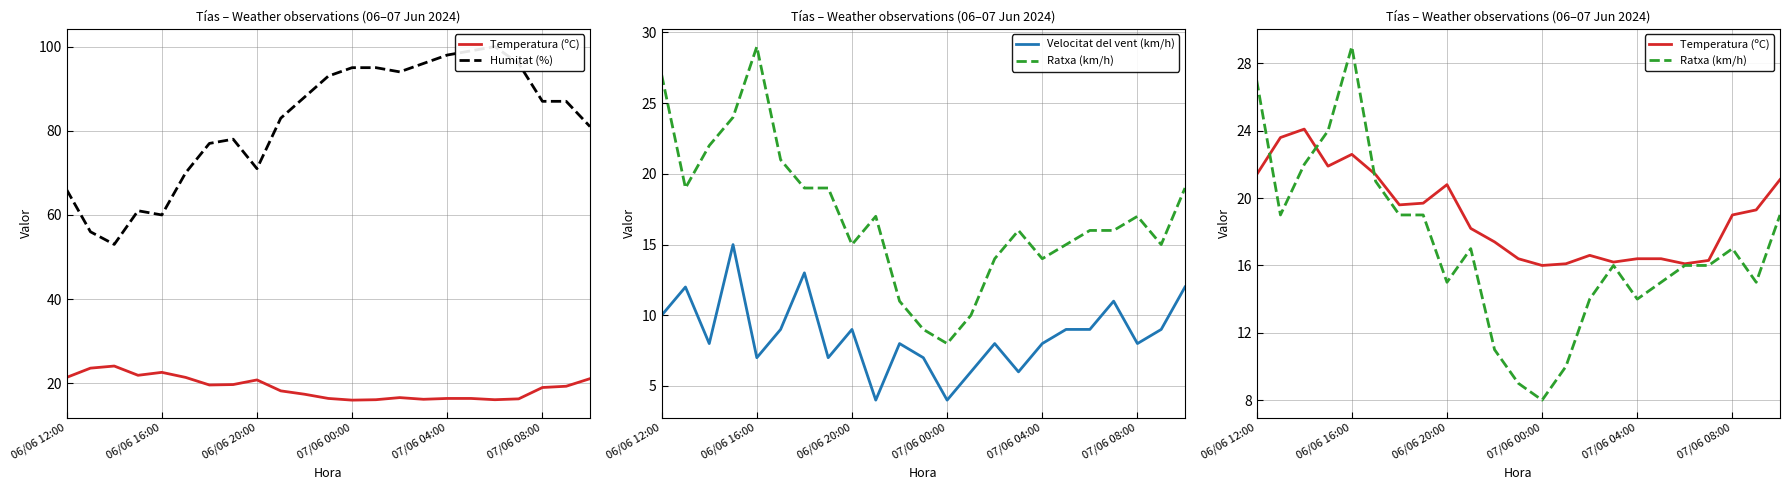

Reading left to right, extract all data points from this chart.

Temperatura (ºC): 21.4	23.6	24.1	21.9	22.6	21.4	19.6	19.7	20.8	18.2	17.4	16.4	16.0	16.1	16.6	16.2	16.4	16.4	16.1	16.3	19.0	19.3	21.1
Humitat (%): 66.0	56.0	53.0	61.0	60.0	70.0	77.0	78.0	71.0	83.0	88.0	93.0	95.0	95.0	94.0	96.0	98.0	99.0	100.0	96.0	87.0	87.0	81.0
Velocitat del vent (km/h): 10.0	12.0	8.0	15.0	7.0	9.0	13.0	7.0	9.0	4.0	8.0	7.0	4.0	6.0	8.0	6.0	8.0	9.0	9.0	11.0	8.0	9.0	12.0
Ratxa (km/h): 27.0	19.0	22.0	24.0	29.0	21.0	19.0	19.0	15.0	17.0	11.0	9.0	8.0	10.0	14.0	16.0	14.0	15.0	16.0	16.0	17.0	15.0	19.0